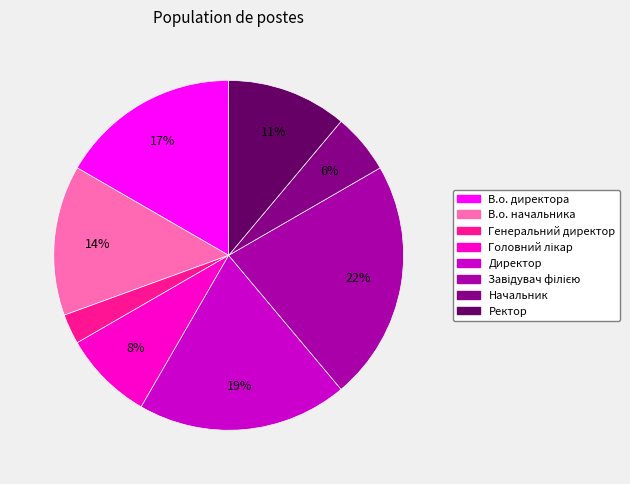

To the nearest percent, what is the difference between the largest and smallest slice percentages?

19%